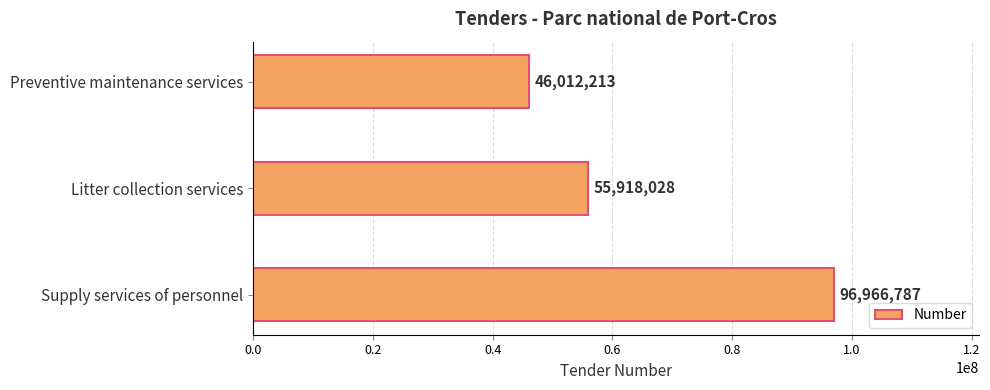

How many distinct data groups are displayed?

1